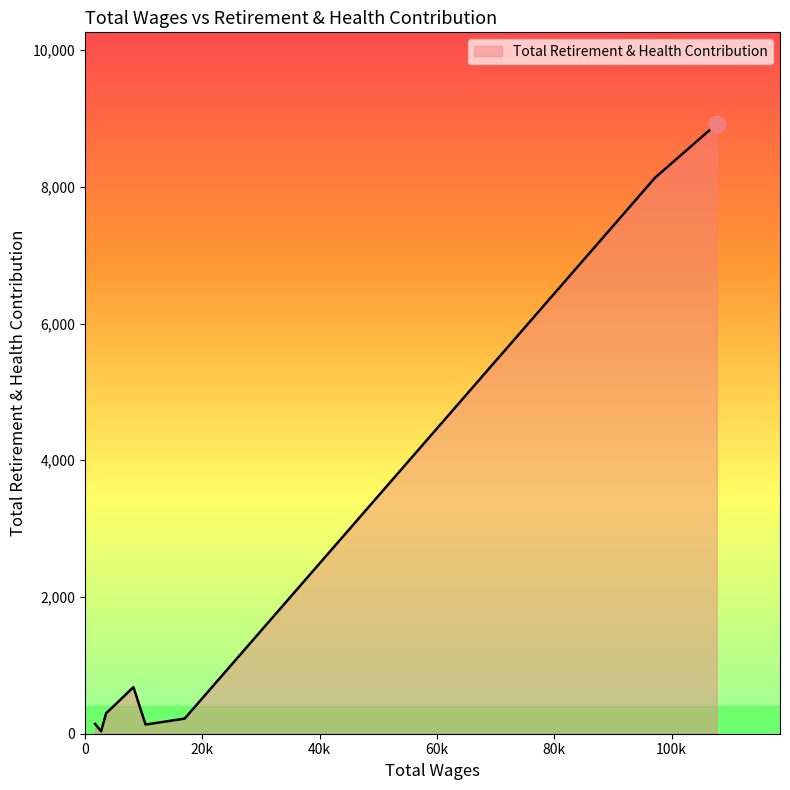

What is the difference between the maximum and minimum values?

8886